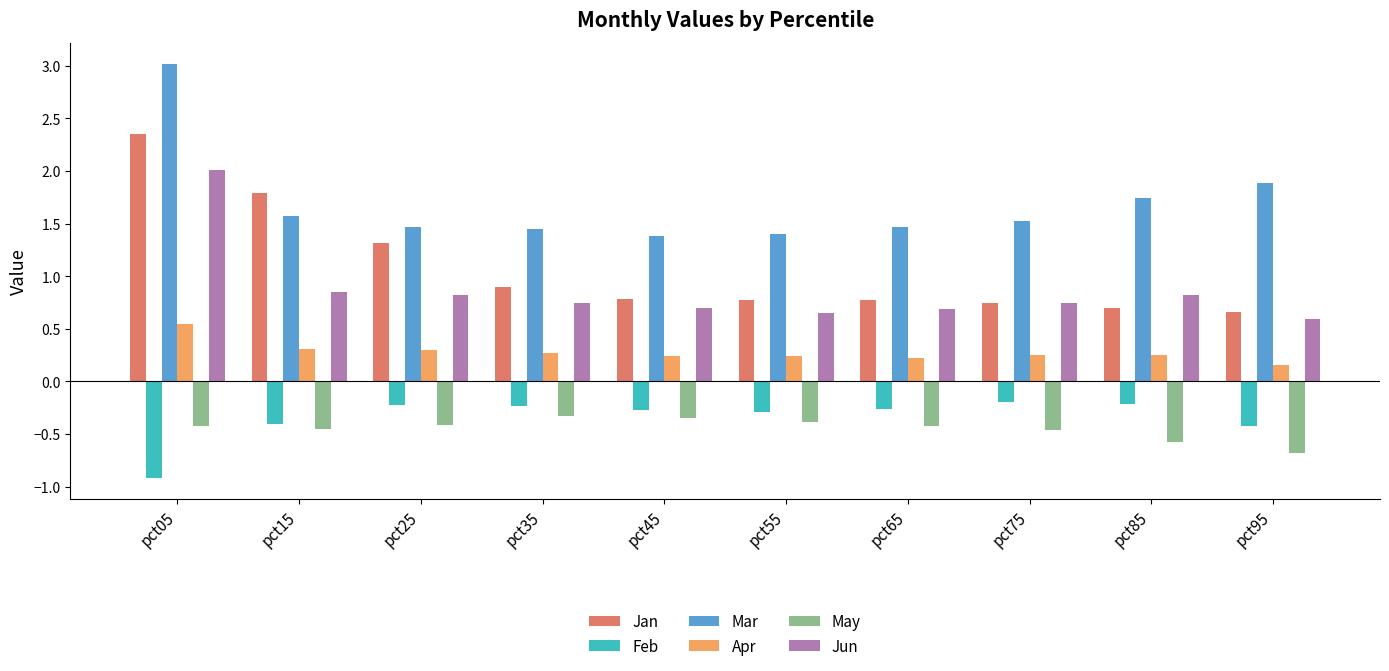

How many Apr values are between 0 and 1?

10